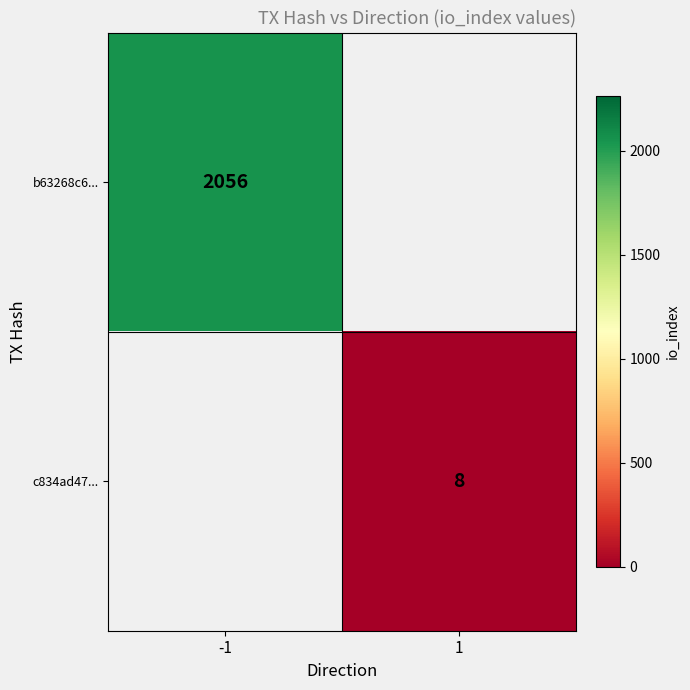

What is the maximum value shown in the chart?

2056.0